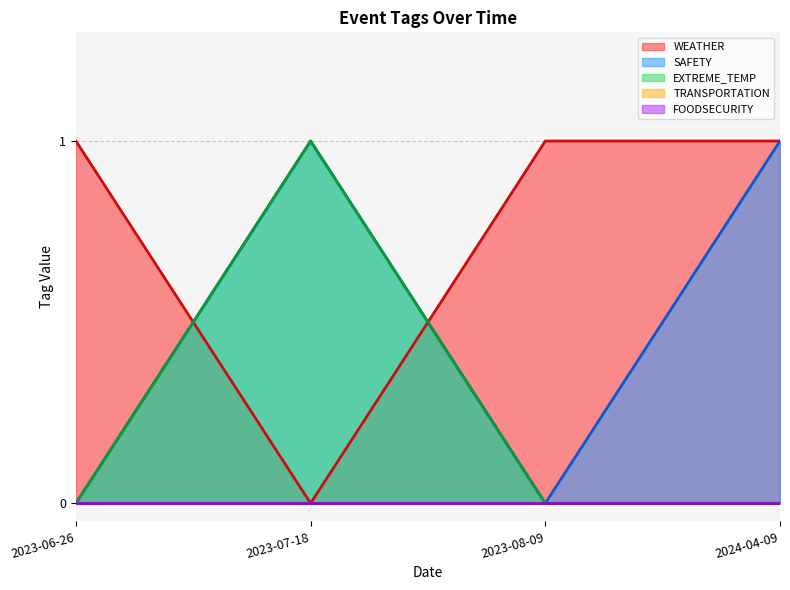

Rank the series at 2023-07-18 from highest to lowest value.

SAFETY, EXTREME_TEMP, WEATHER, TRANSPORTATION, FOODSECURITY